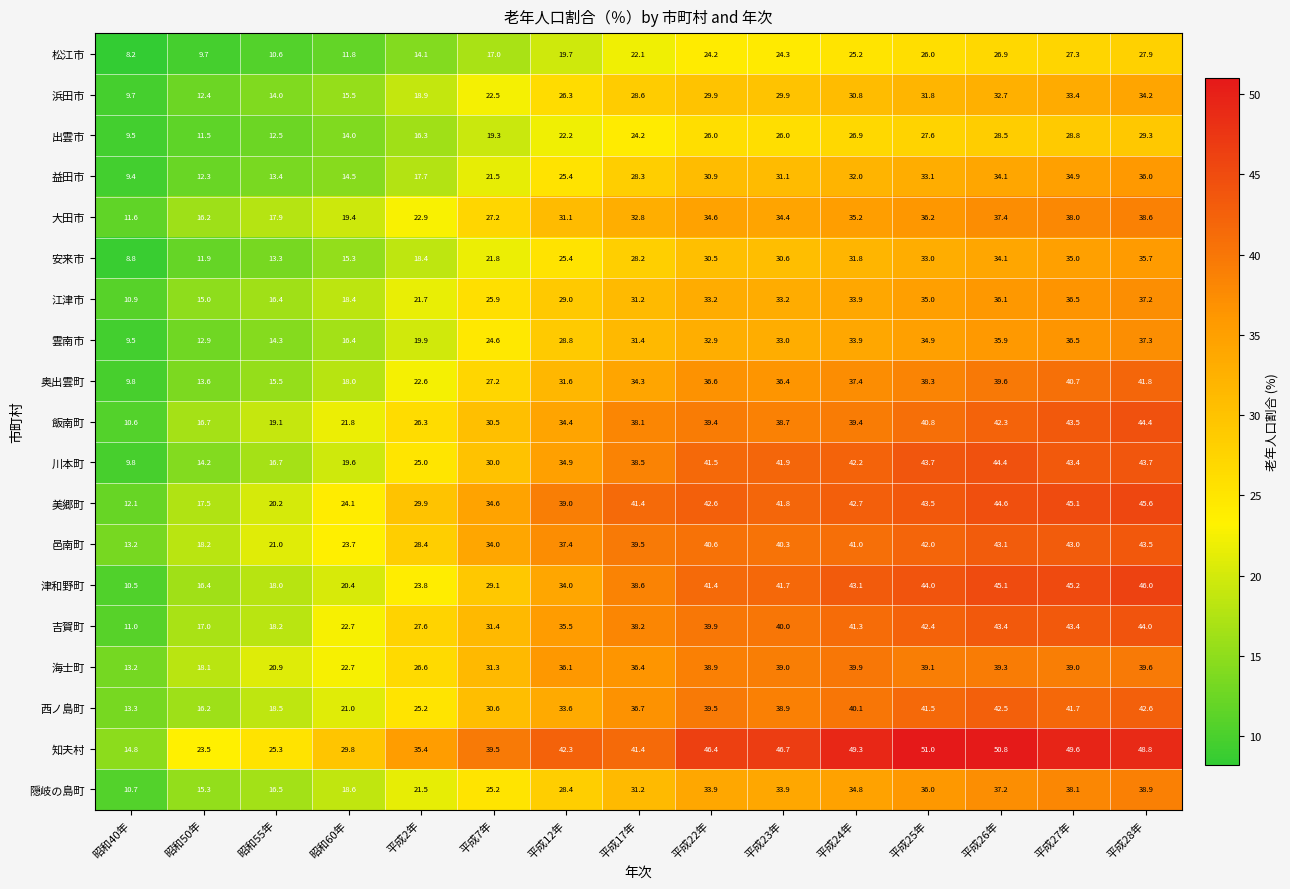

Rank the series at 平成28年 from lowest to highest value.

松江市, 出雲市, 浜田市, 安来市, 益田市, 江津市, 雲南市, 大田市, 隠岐の島町, 海士町, 奥出雲町, 西ノ島町, 邑南町, 川本町, 吉賀町, 飯南町, 美郷町, 津和野町, 知夫村